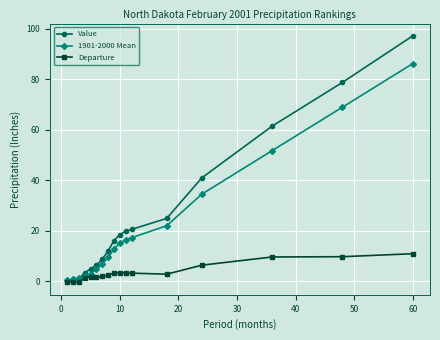

At how many categories does at least one series exceed 14?

9